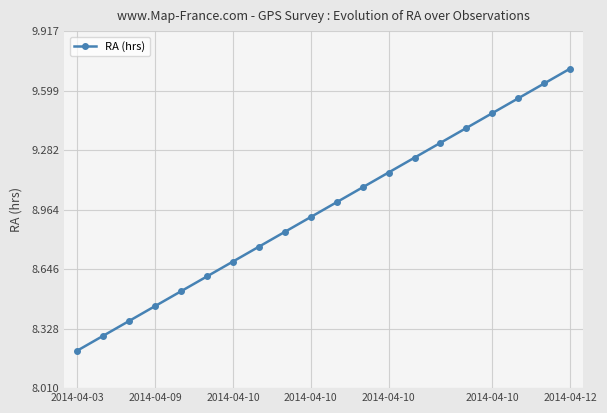

What is the maximum value shown in the chart?

9.7